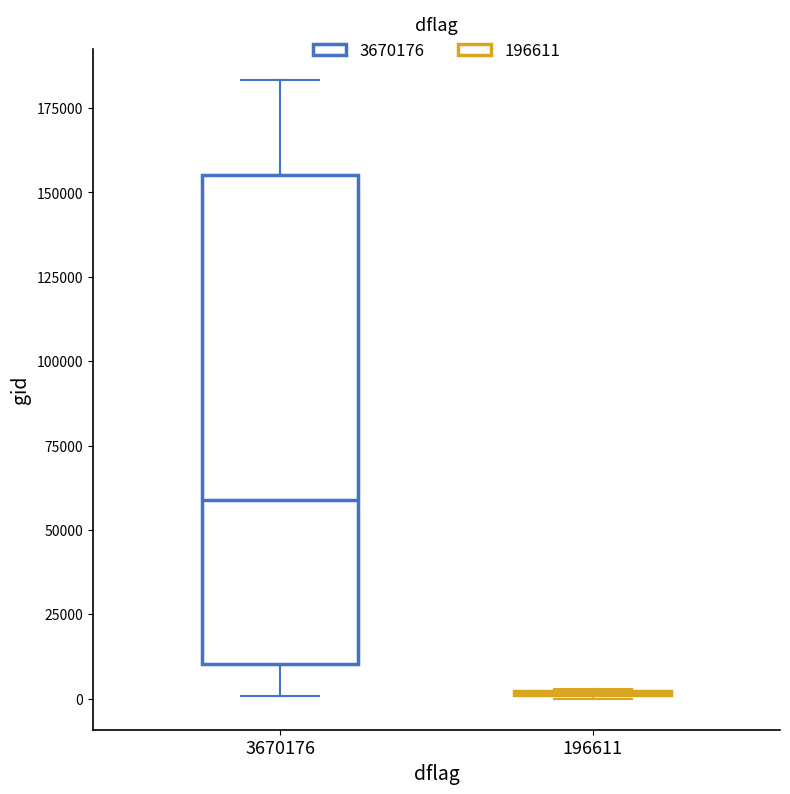

Where does the median line of the box at x = 3670176 sit on the y-axis? The values are not printed on the chart, so give them approximately, as read against the axis.

60000